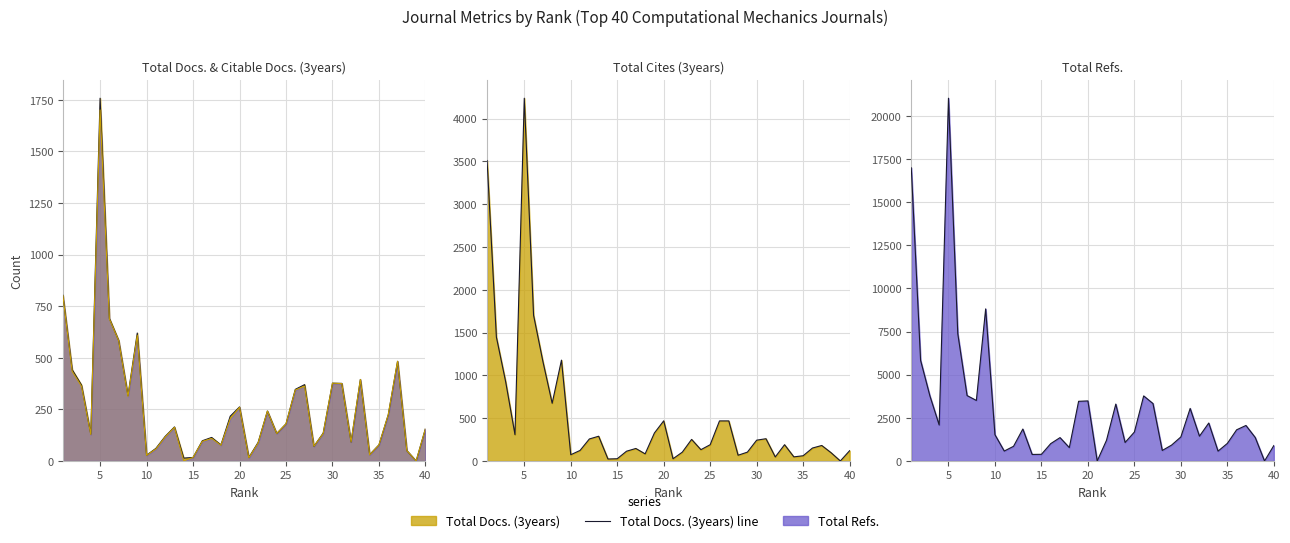

Is it true that Citable Docs. (3years) line equals 2 at 13?

False